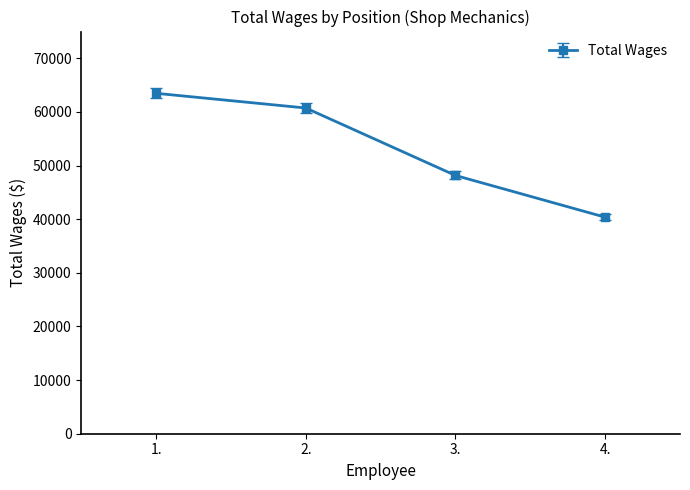

Rank the categories by value from lowest to highest.

4., 3., 2., 1.